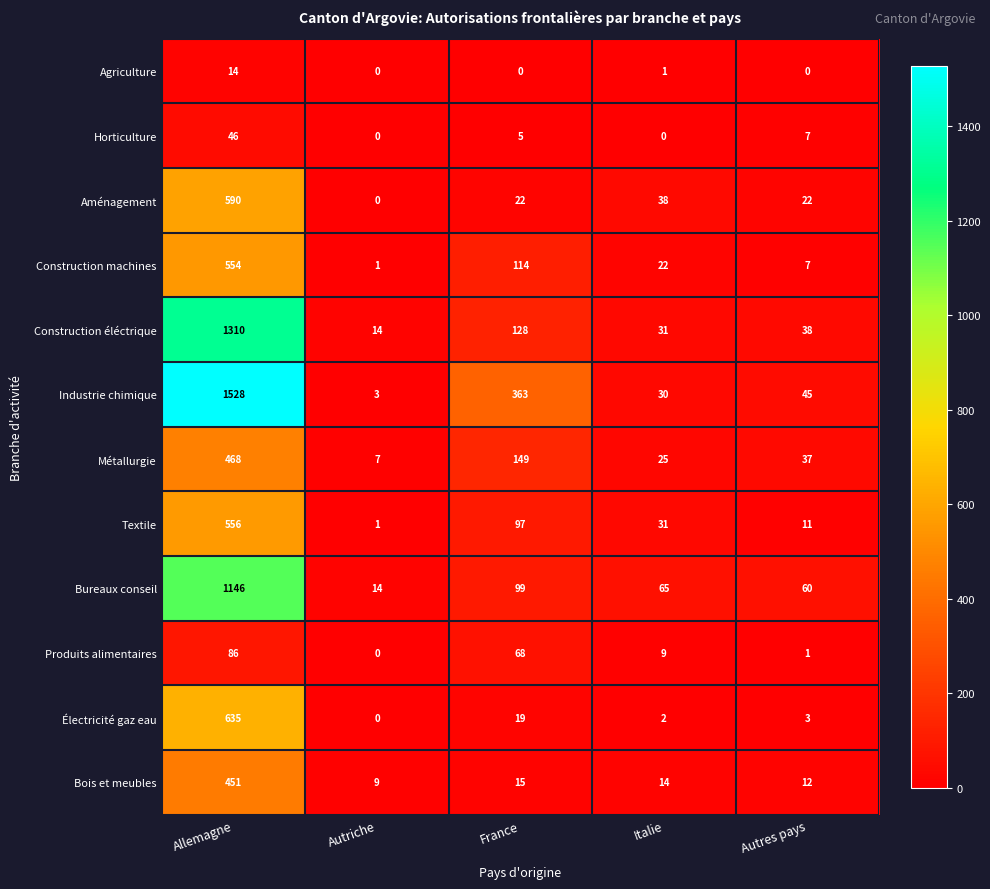

At which category is the sum across all series the highest?

Allemagne